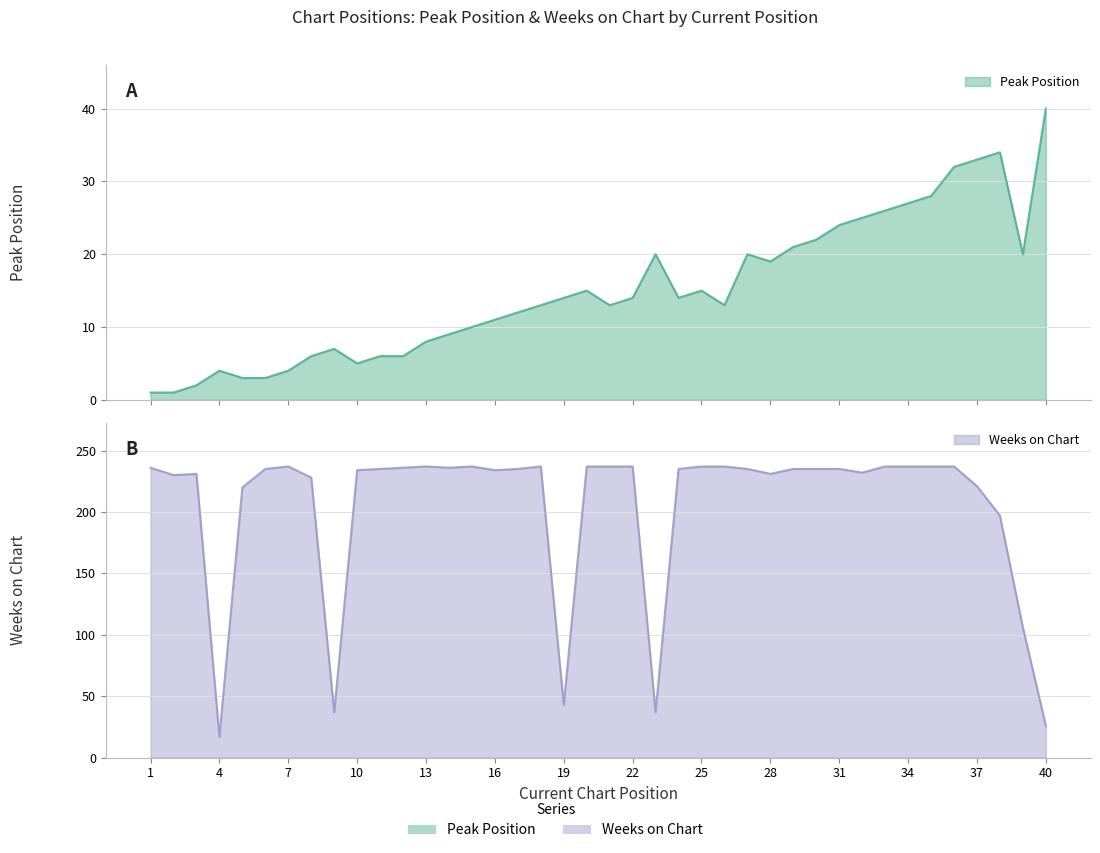

True or false: Weeks on Chart and Peak Position intersect in this chart.

True